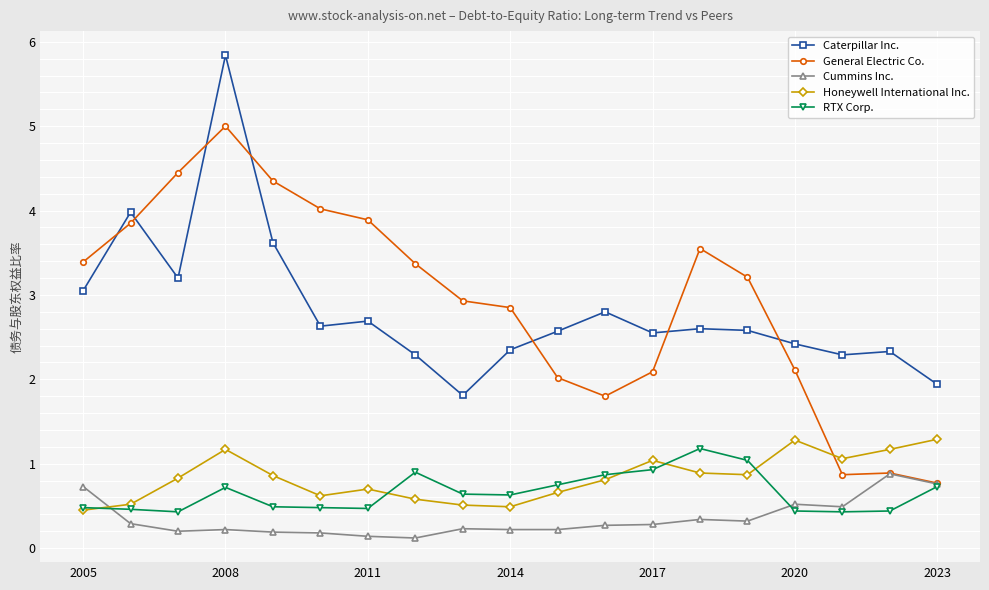

Which series has the largest total across all categories?

General Electric Co.